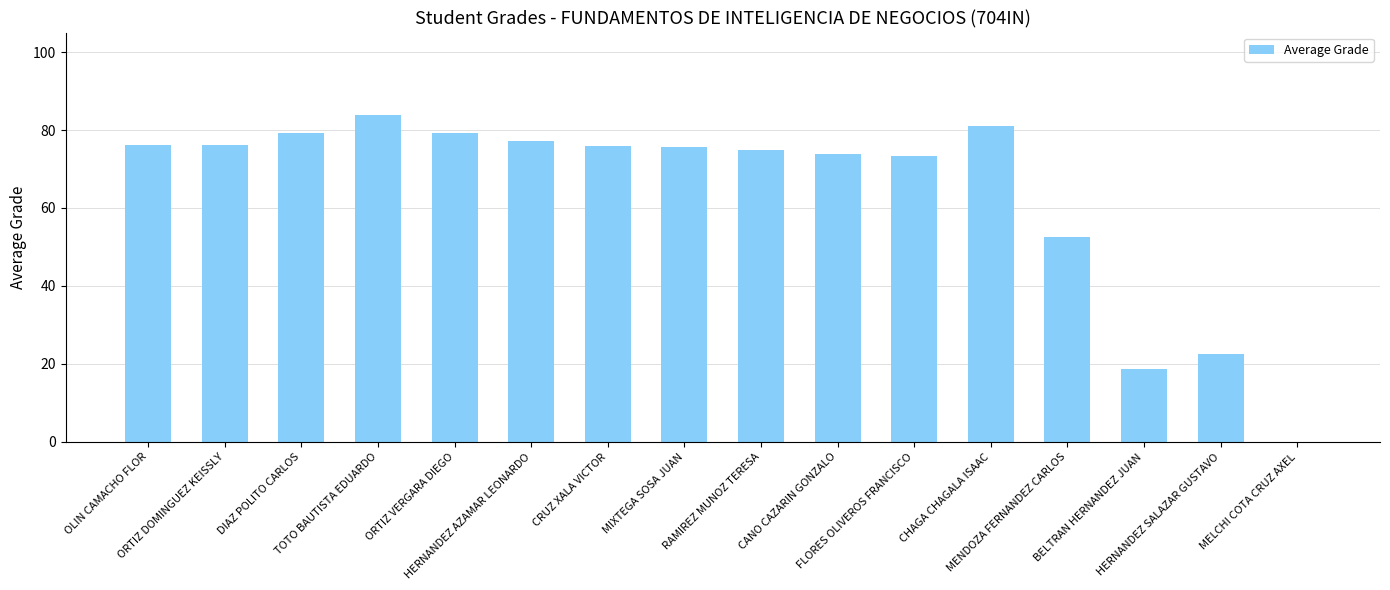

What is the sum of all values?

1020.5